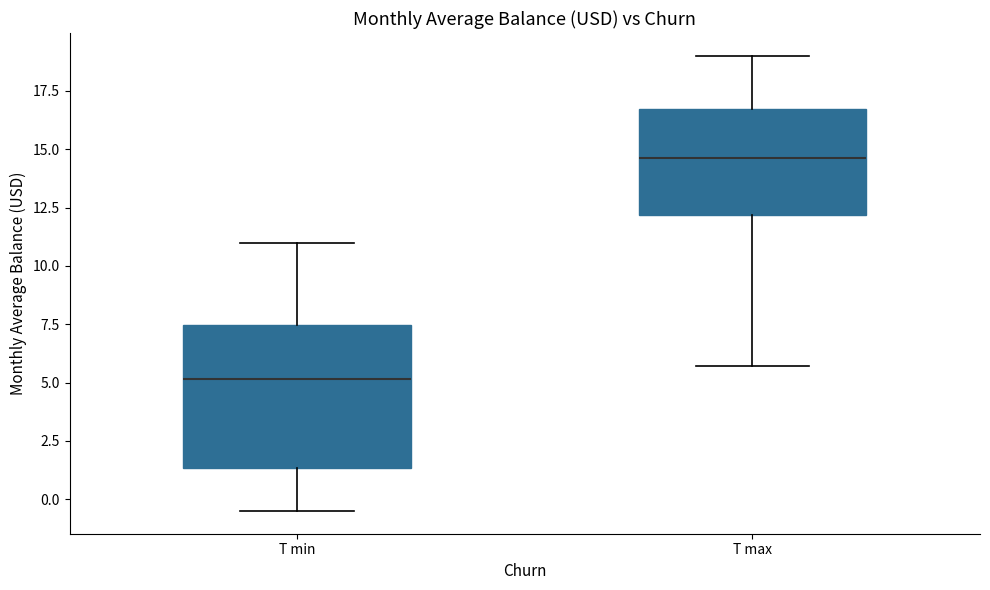

Where is the lower edge of the box for T max on the y-axis? The values are not printed on the chart, so give them approximately, as read against the axis.

12.0